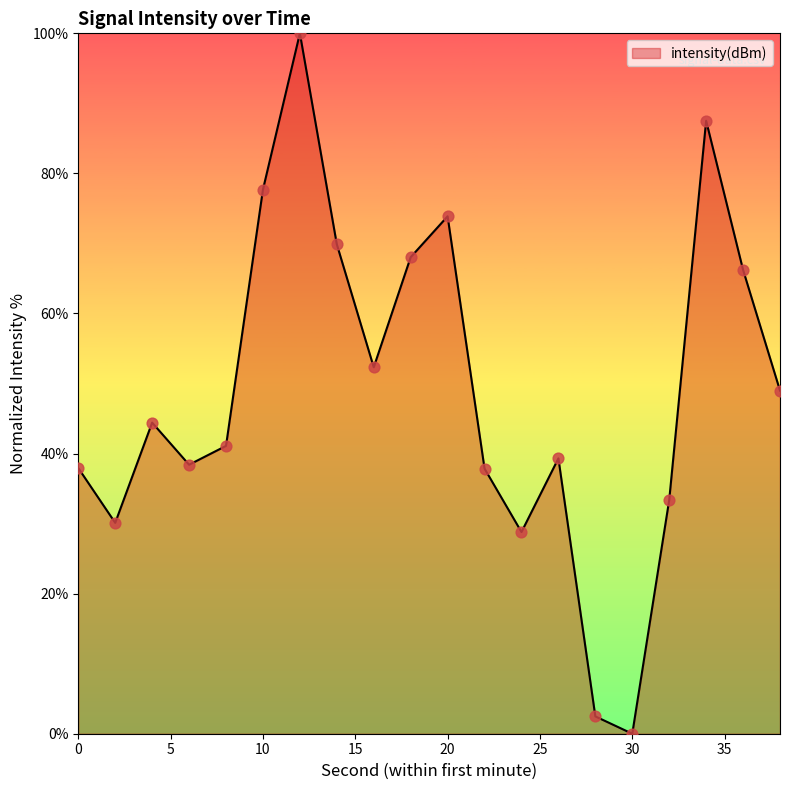

What is the difference between the maximum and minimum values?

100.0